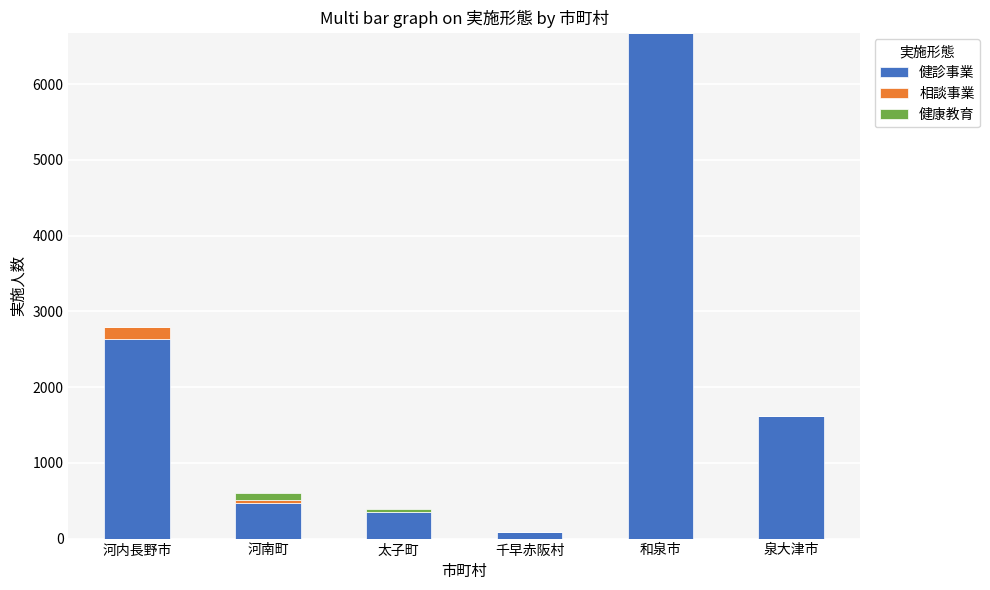

True or false: 健診事業 has a value of 2313 at 泉大津市.

False